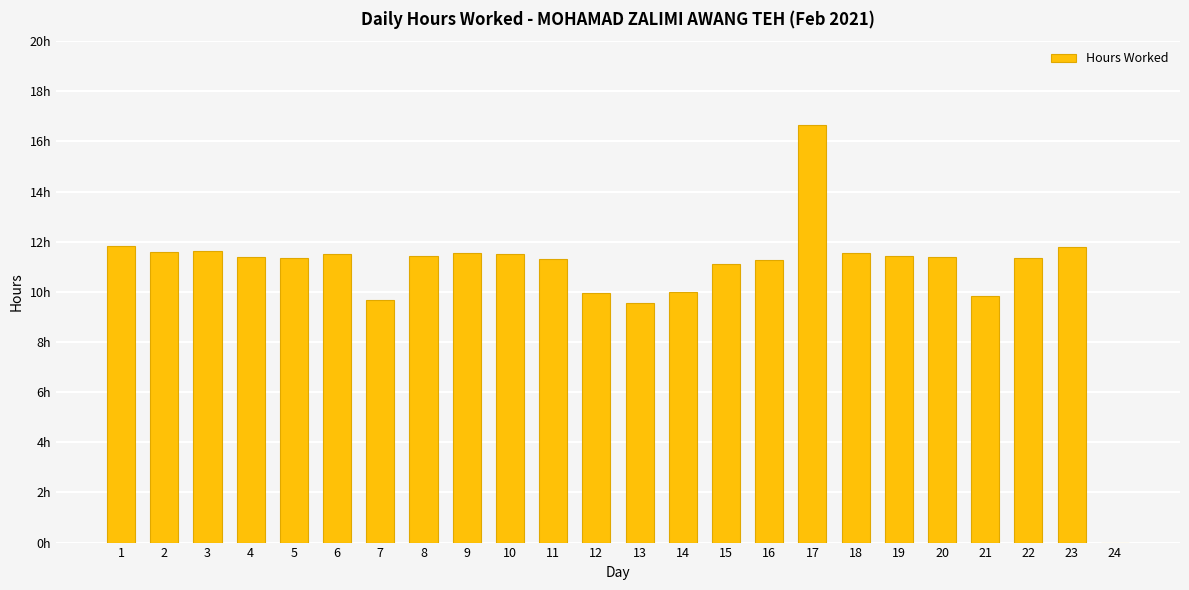

Are the bars horizontal?

No